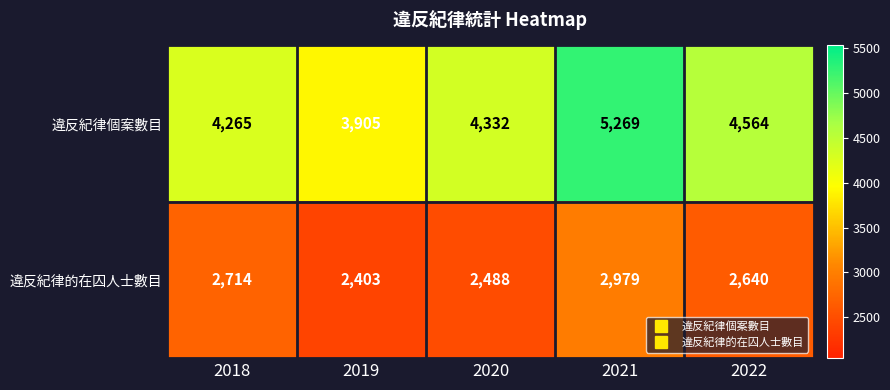

Reading left to right, what are all the values shown in this chart?

違反紀律個案數目: 4265	3905	4332	5269	4564
違反紀律的在囚人士數目: 2714	2403	2488	2979	2640